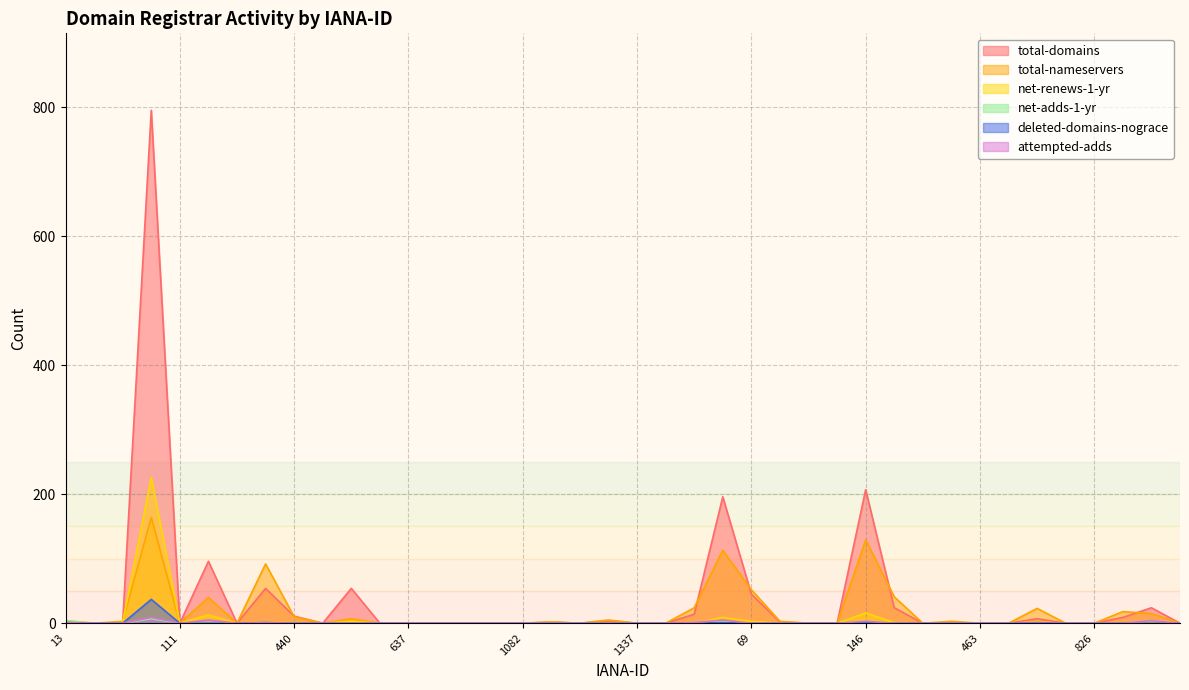

Rank the categories by attempted-adds value from lowest to highest.

53, 74, 111, 244, 440, 456, 470, 617, 637, 809, 839, 976, 1082, 1150, 1239, 1290, 1337, 1371, 69, 81, 100, 120, 292, 424, 447, 463, 601, 625, 675, 826, 895, 1110, 13, 303, 2, 146, 1011, 141, 48, 83